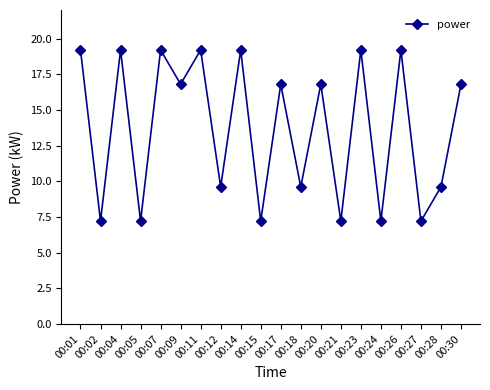

Where does the data first go above 16?

00:01